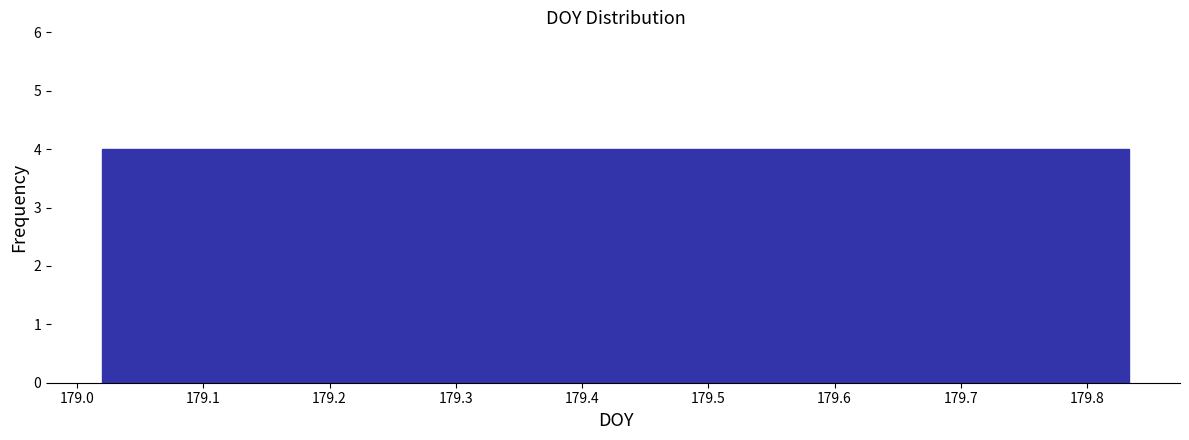

What is the height of the bar covering 179.35 to 179.43 on the x-axis? Neither the bar edges nor the heights are printed on the chart, so give them approximately, as read against the axes.

4